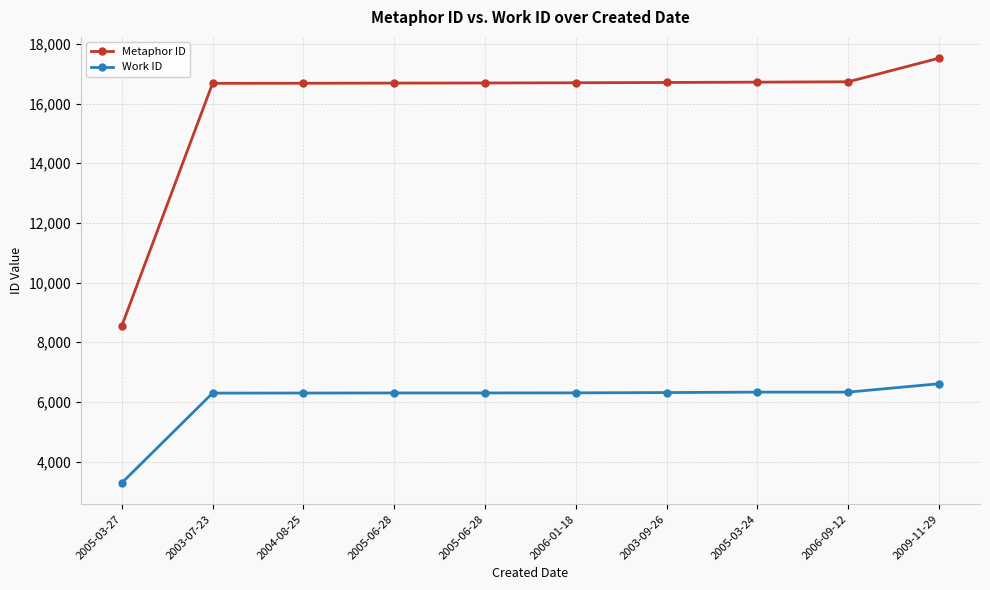

Which category has the lowest value across all series?

2005-03-27